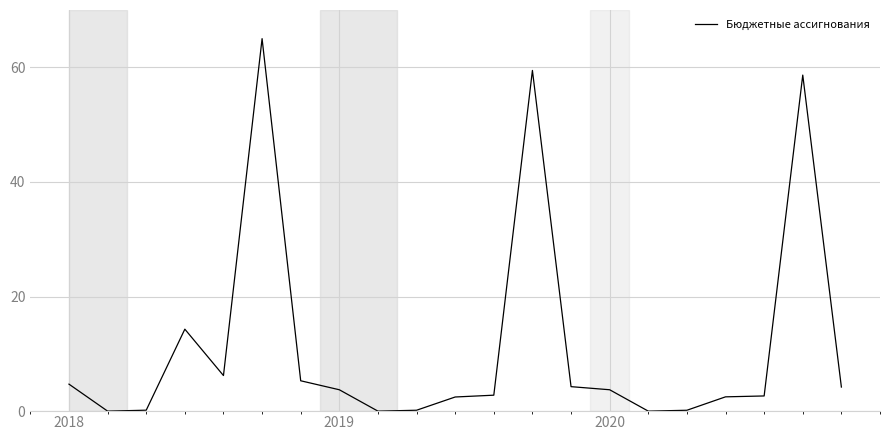

What is the maximum value shown in the chart?

65.0